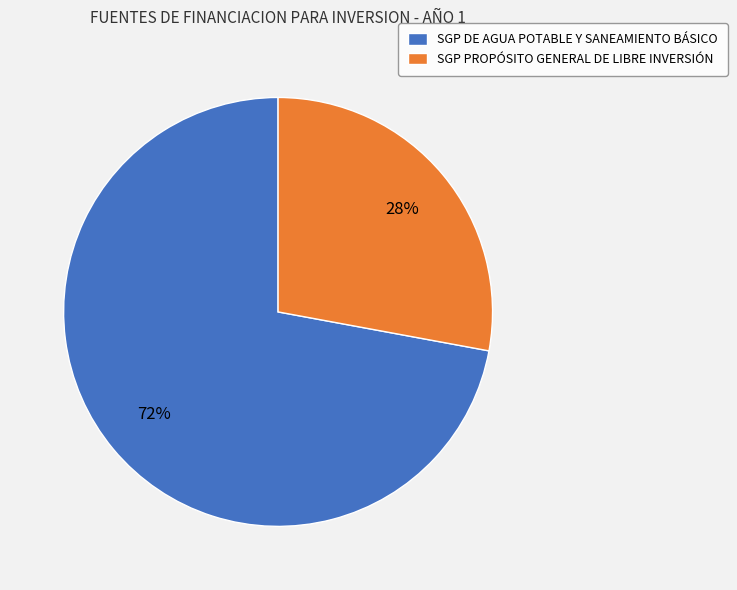

To the nearest percent, what portion does SGP PROPÓSITO GENERAL DE LIBRE INVERSIÓN represent?

28%